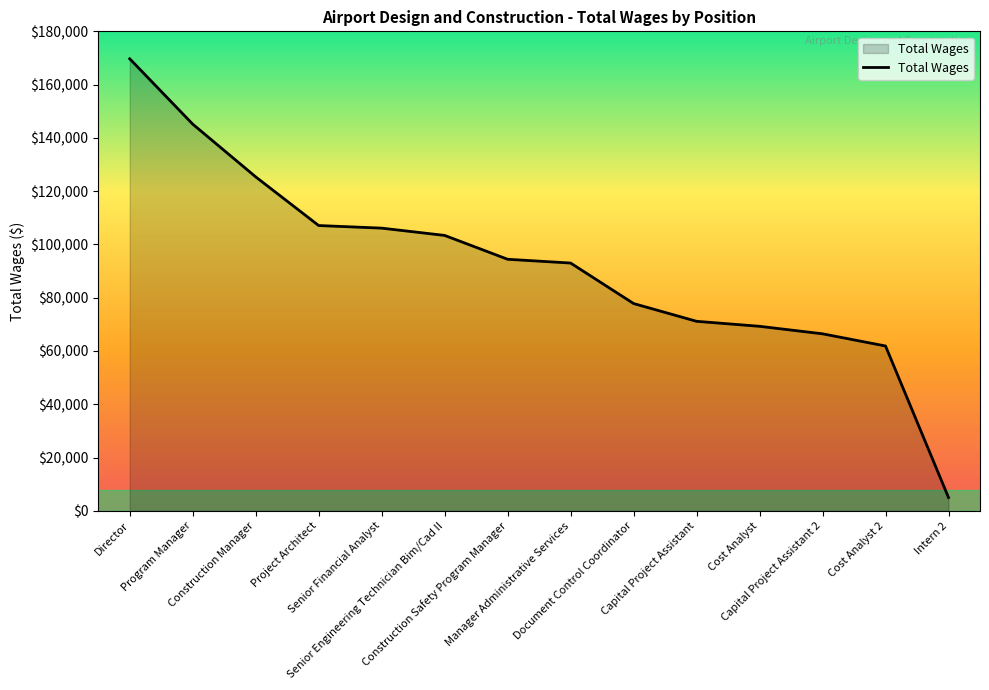

Is it true that the value at Cost Analyst 2 is 38914?

False